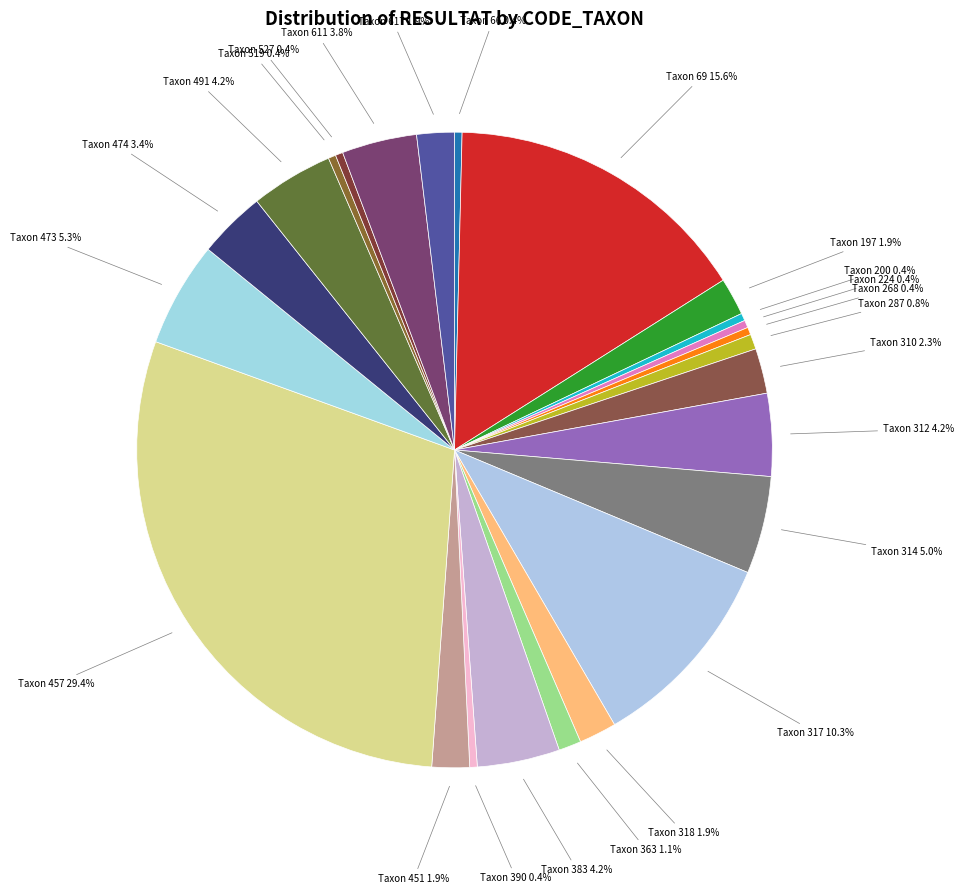

Count the number of slices in the pie.

24